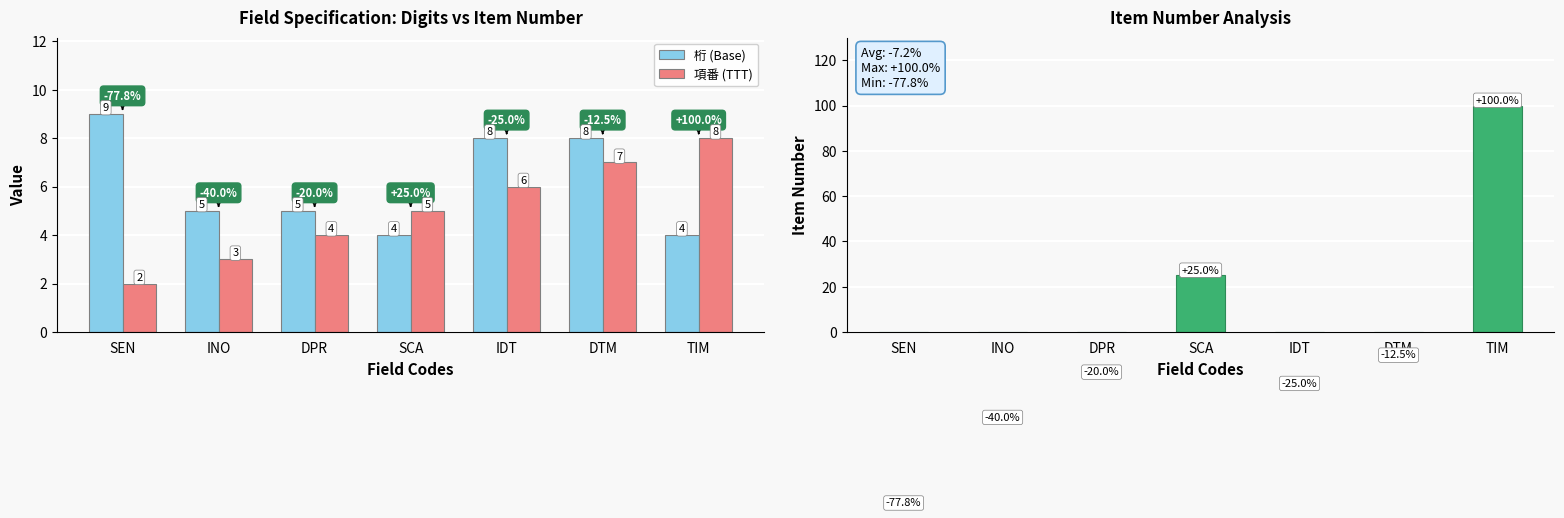

What is the value of the 改善率 (Improvement %) bar at the 5th from the left?

-25.0